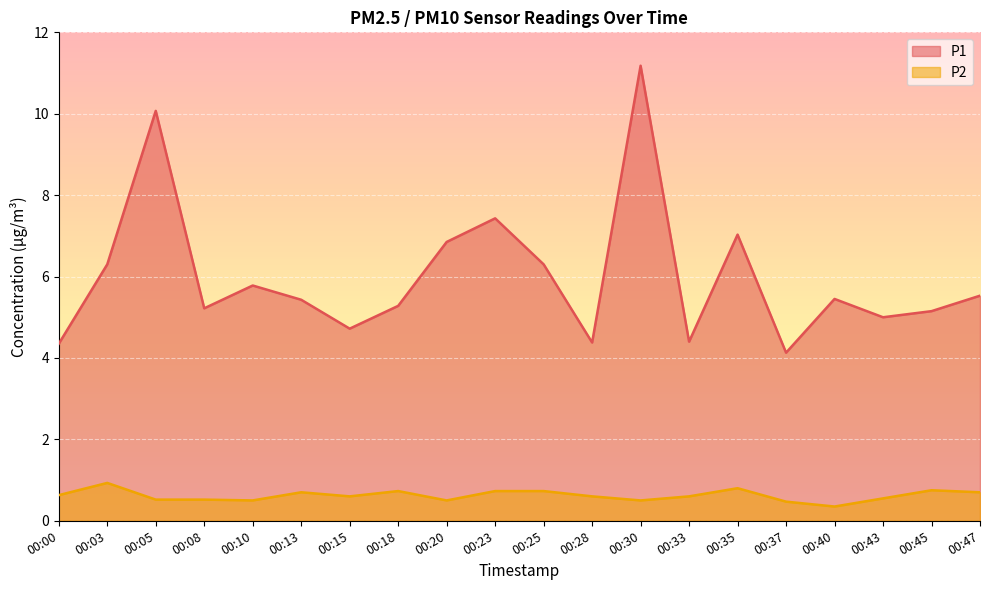

Which series has the largest range (max minus min)?

P1